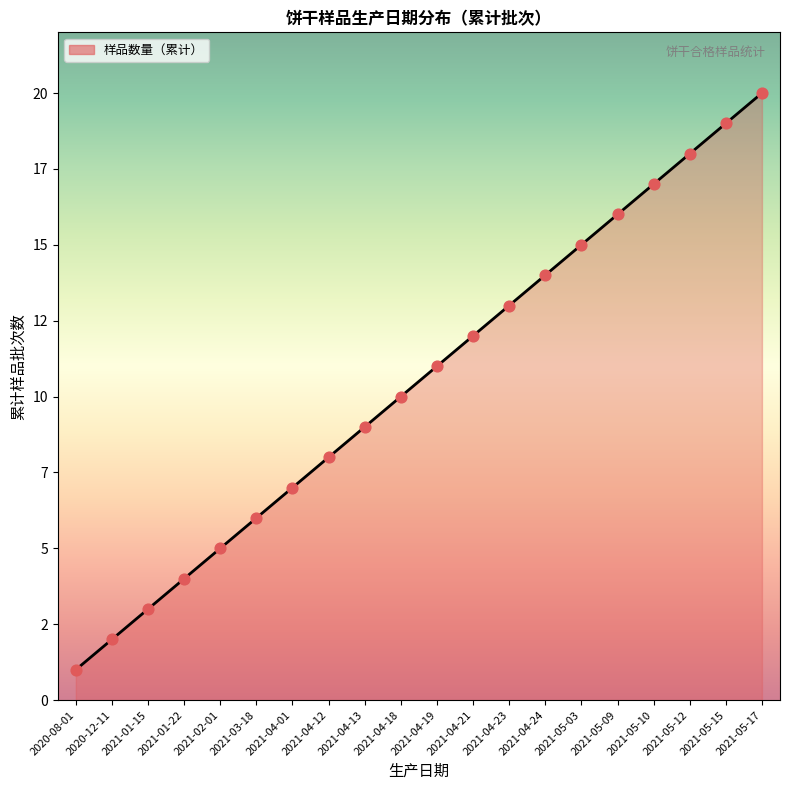

What is the ratio of the value at 2021-05-03 to the value at 2021-04-21?

1.2